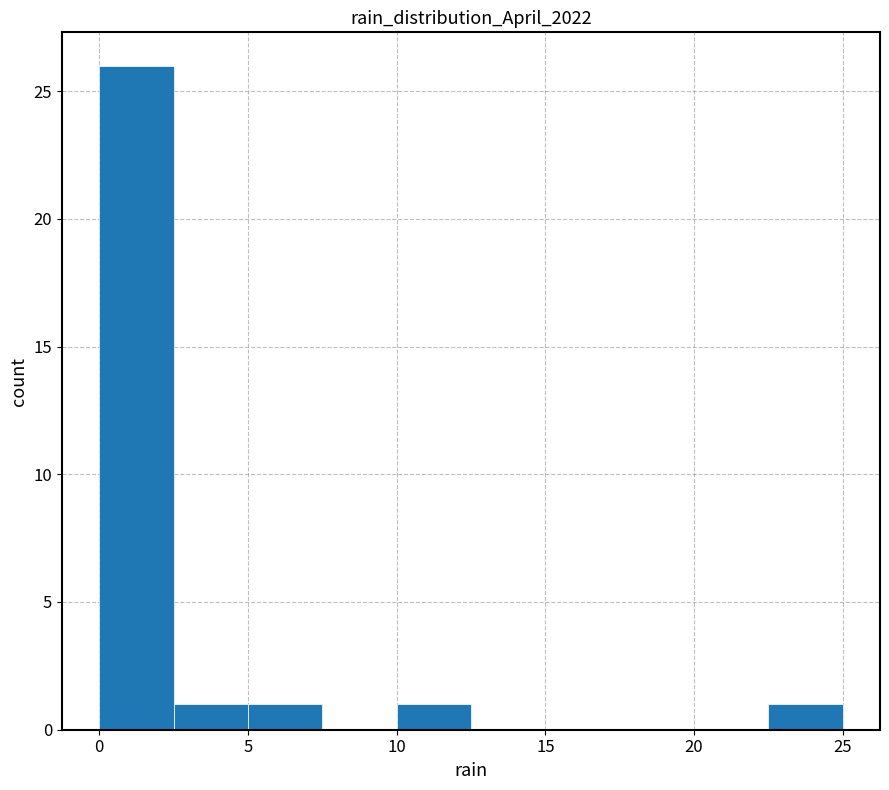

Which range on the x-axis has the tallest bar?

0.0 to 2.5